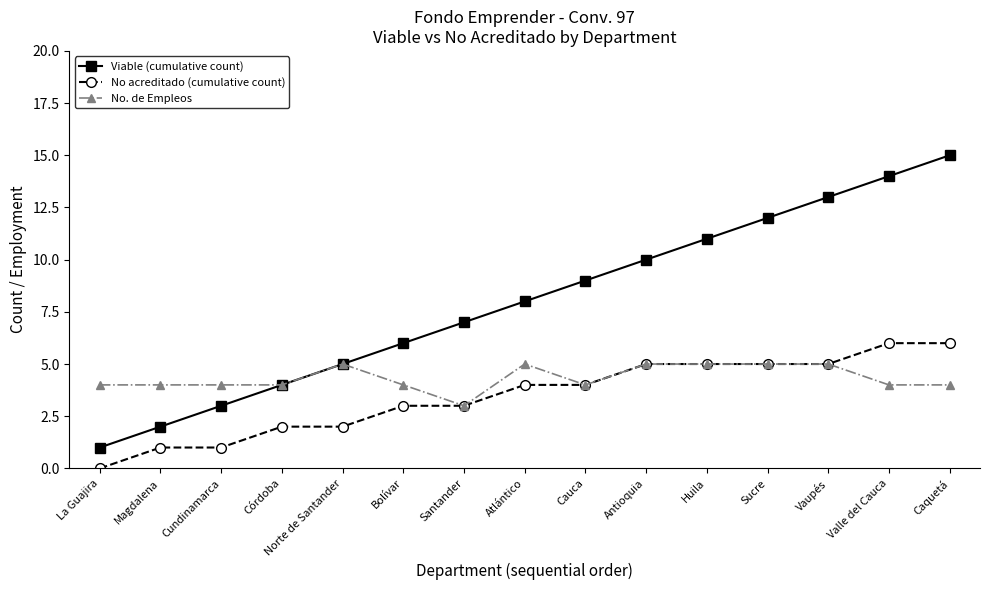

Which series has the widest spread of values?

Viable (cumulative count)